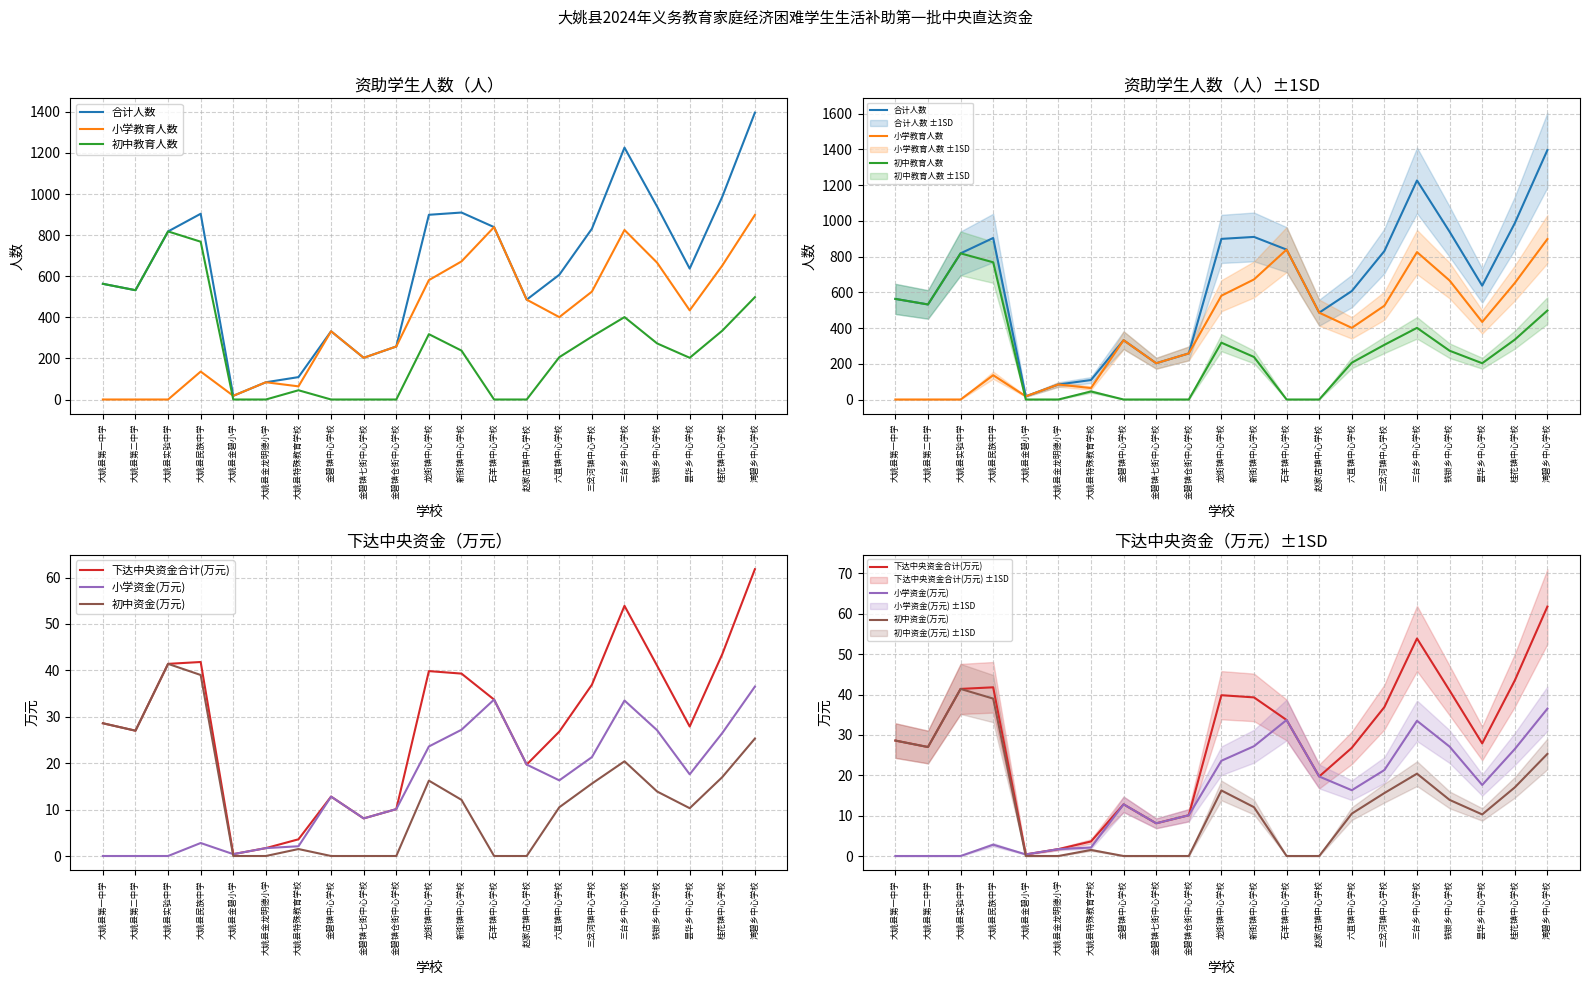

The value of 小学教育人数 at 大姚县金龙明德小学 is 84.0. True or false?

True